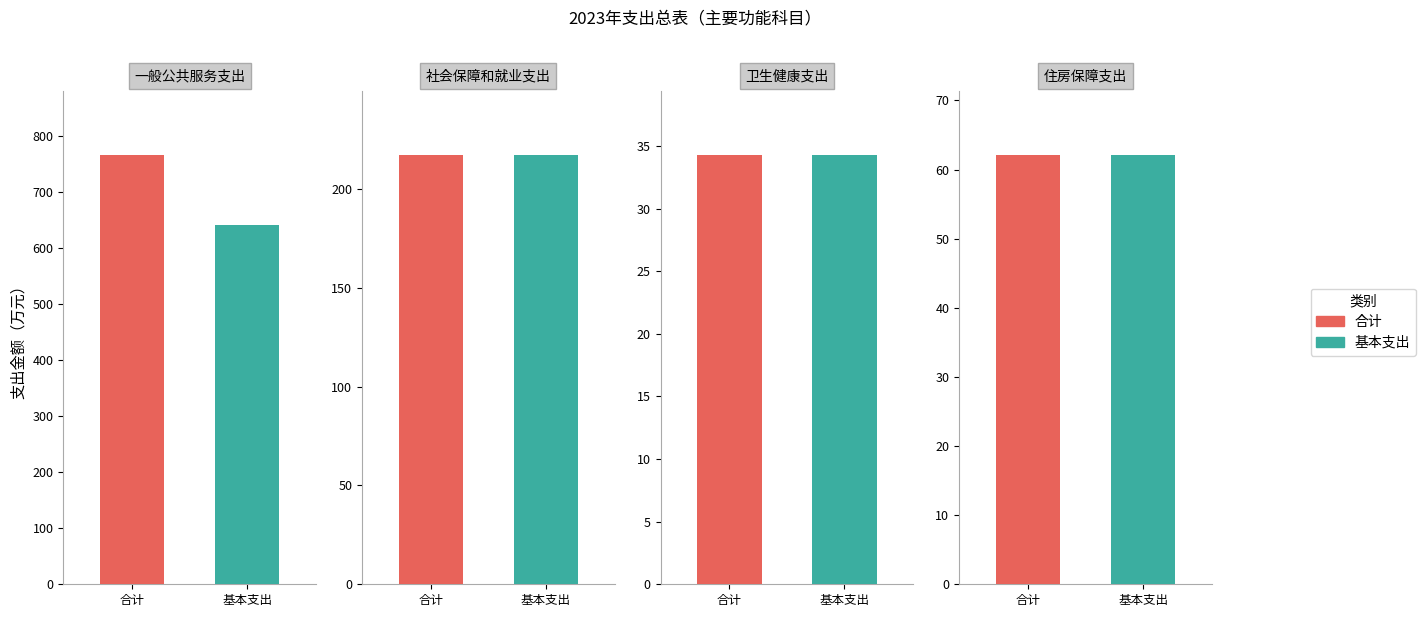

Which has a higher value, 社会保障和就业支出 or 住房保障支出?

社会保障和就业支出